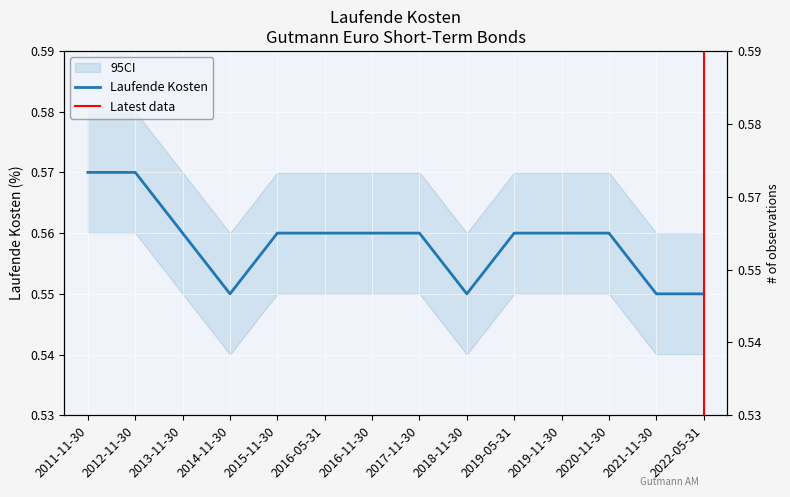

How many lines are shown in the chart?

1